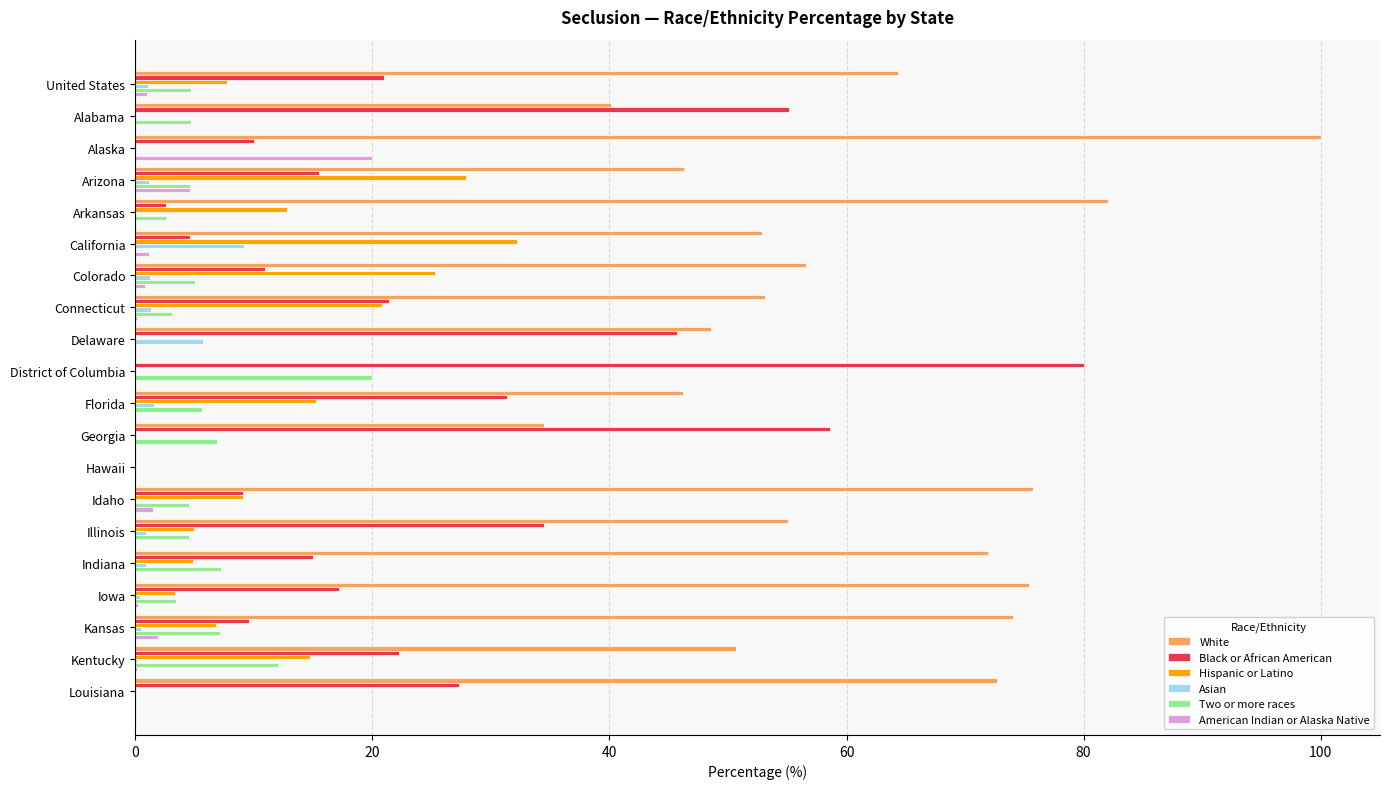

Is it true that White equals 122.5 at Iowa?

False